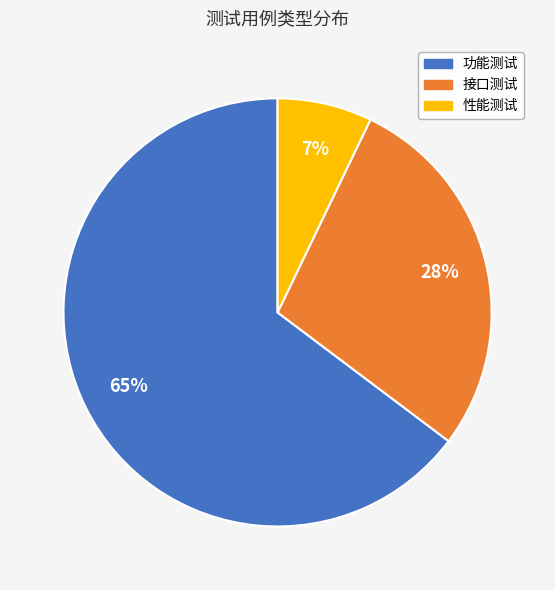

Is the sum of 性能测试 and 功能测试 greater than half?

Yes